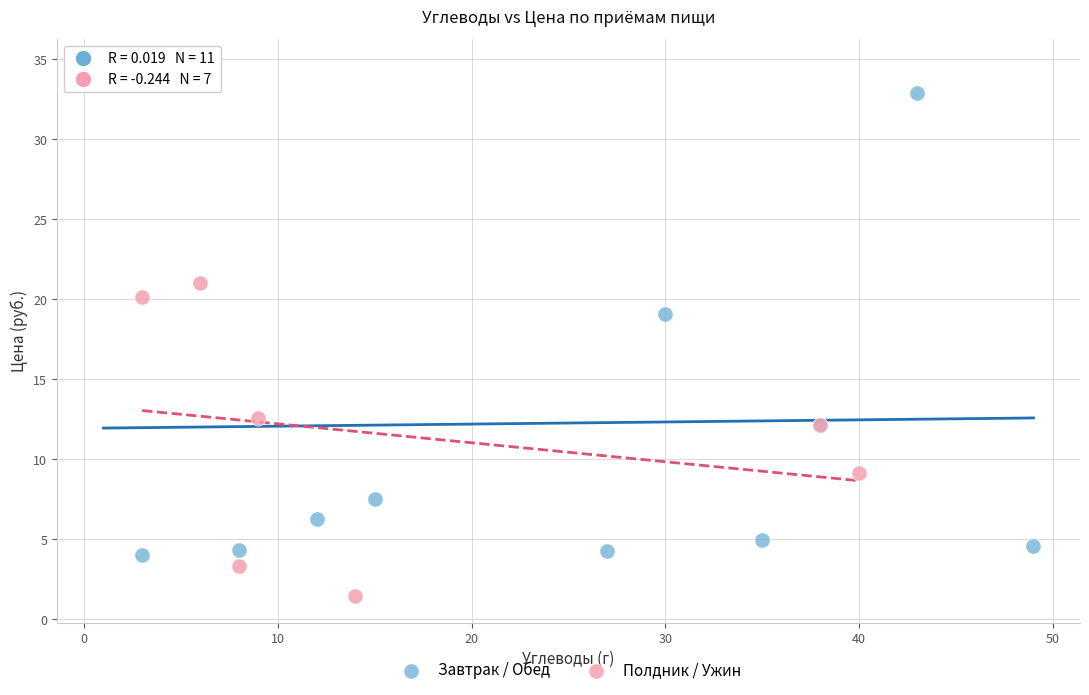

What are all the series names shown in the legend?

Завтрак / Обед, Полдник / Ужин